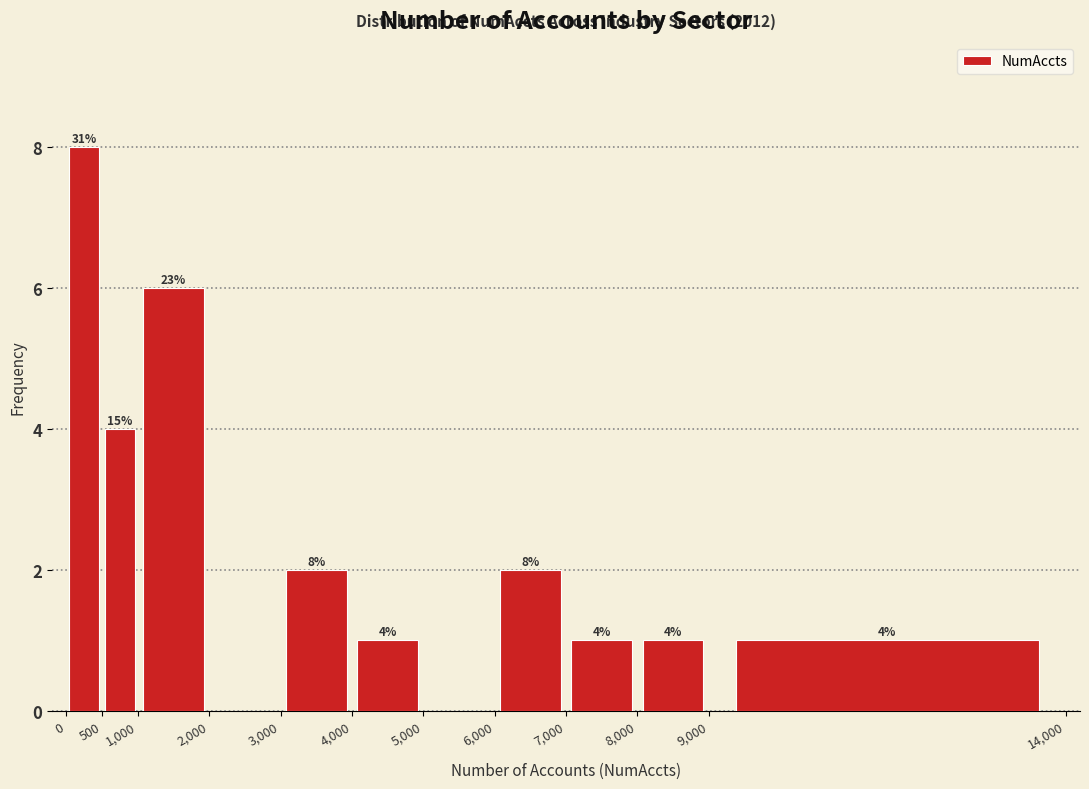

Which range on the x-axis has the tallest bar?

0 to 500